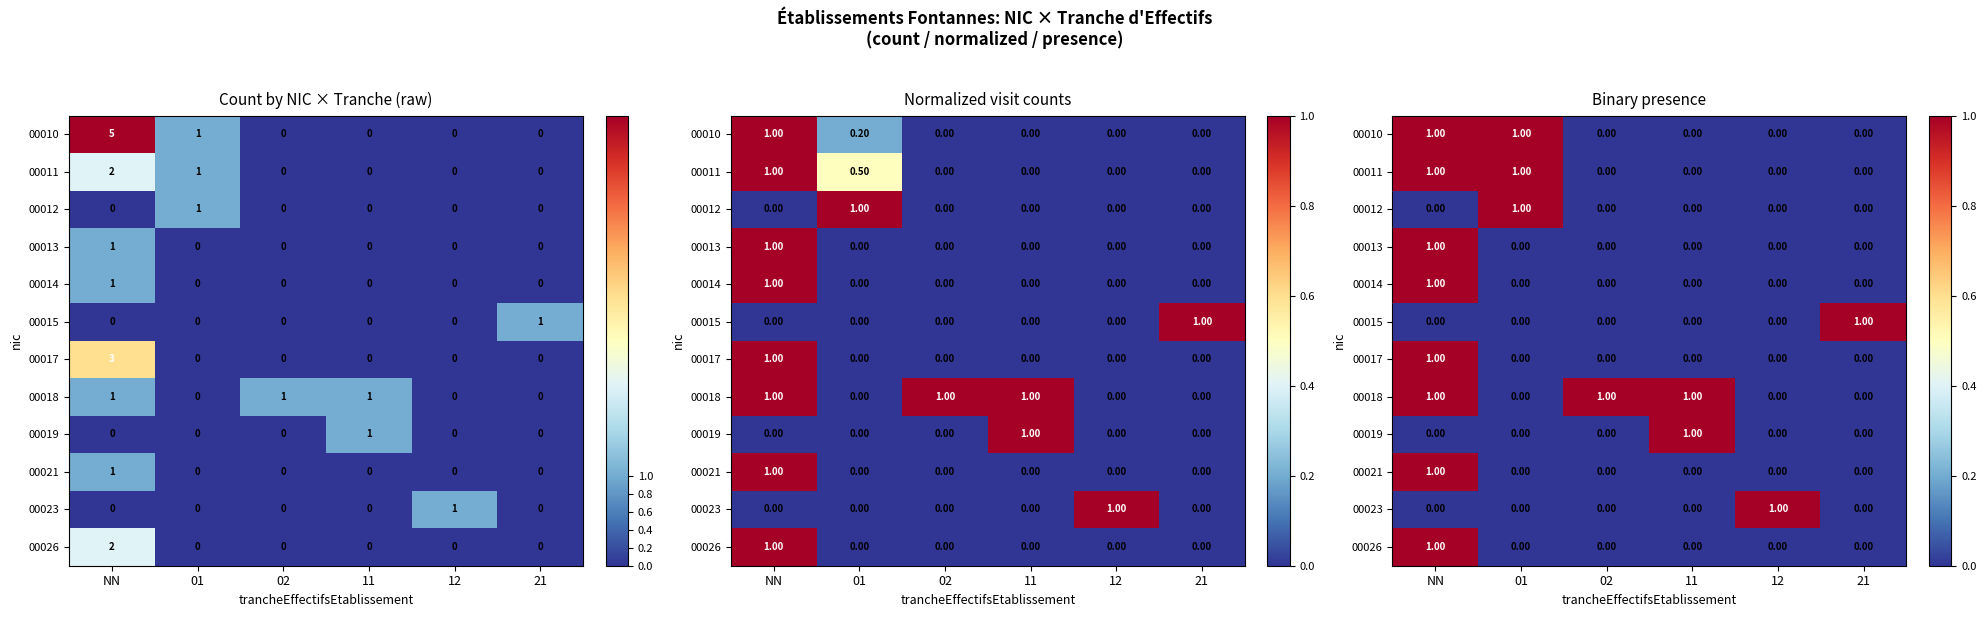

The 00019 series shows 0 at 02. True or false?

True